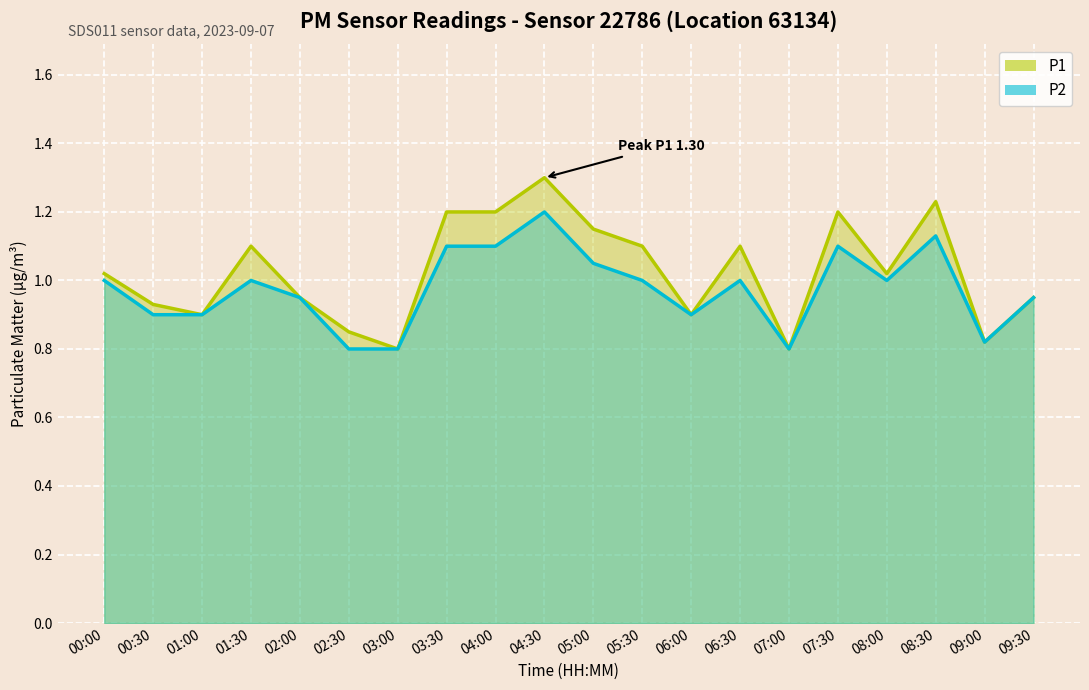

How many P2 values are between 0 and 1?

14